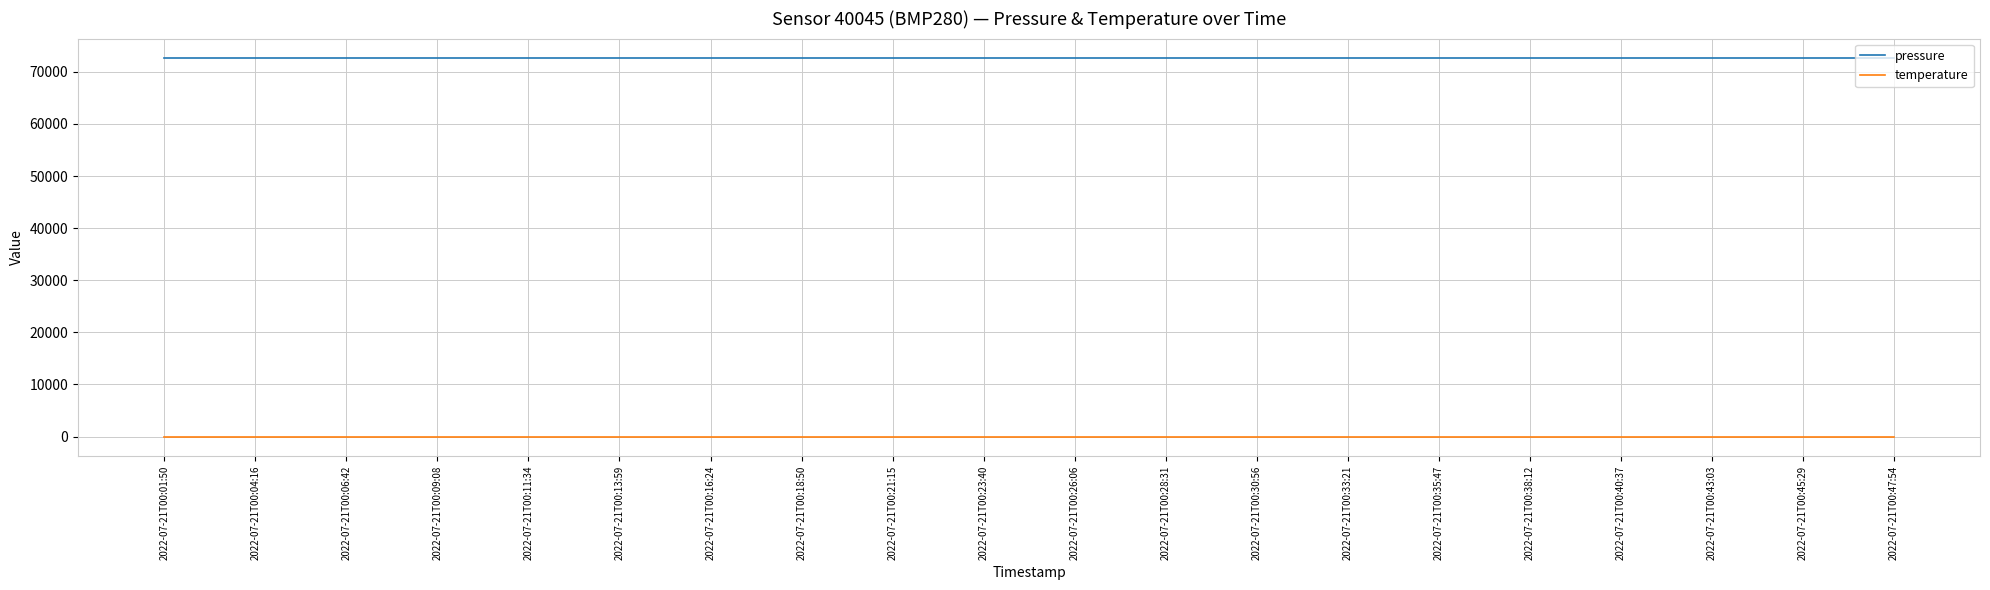

Read the temperature value at 2022-07-21T00:45:29.

-135.7